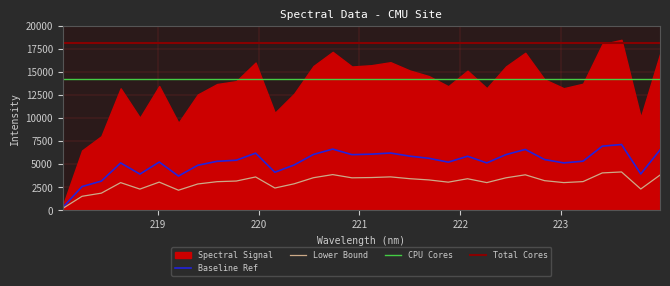

True or false: the data shows 6028.4 at 220.9264.

True